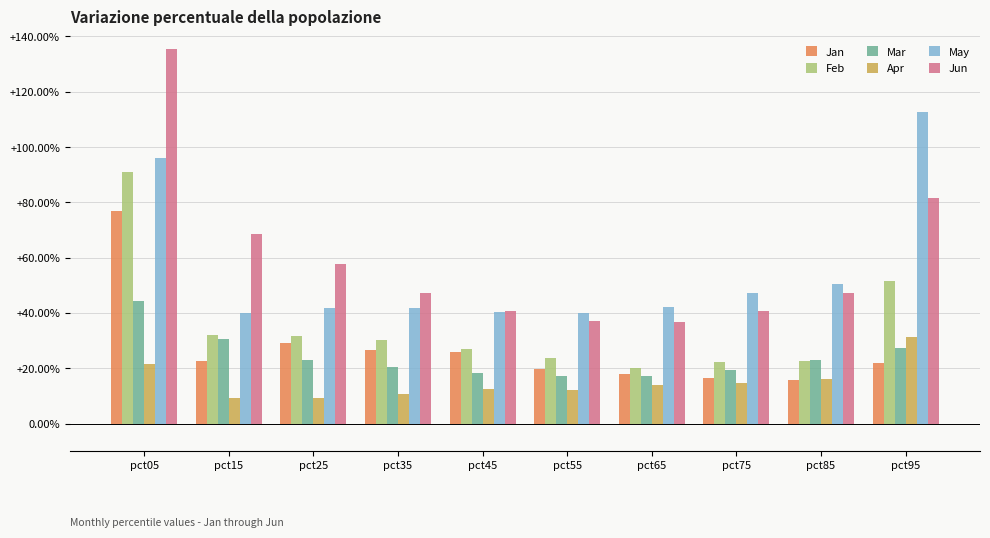

True or false: Jan has a value of 0.2 at pct55.

True